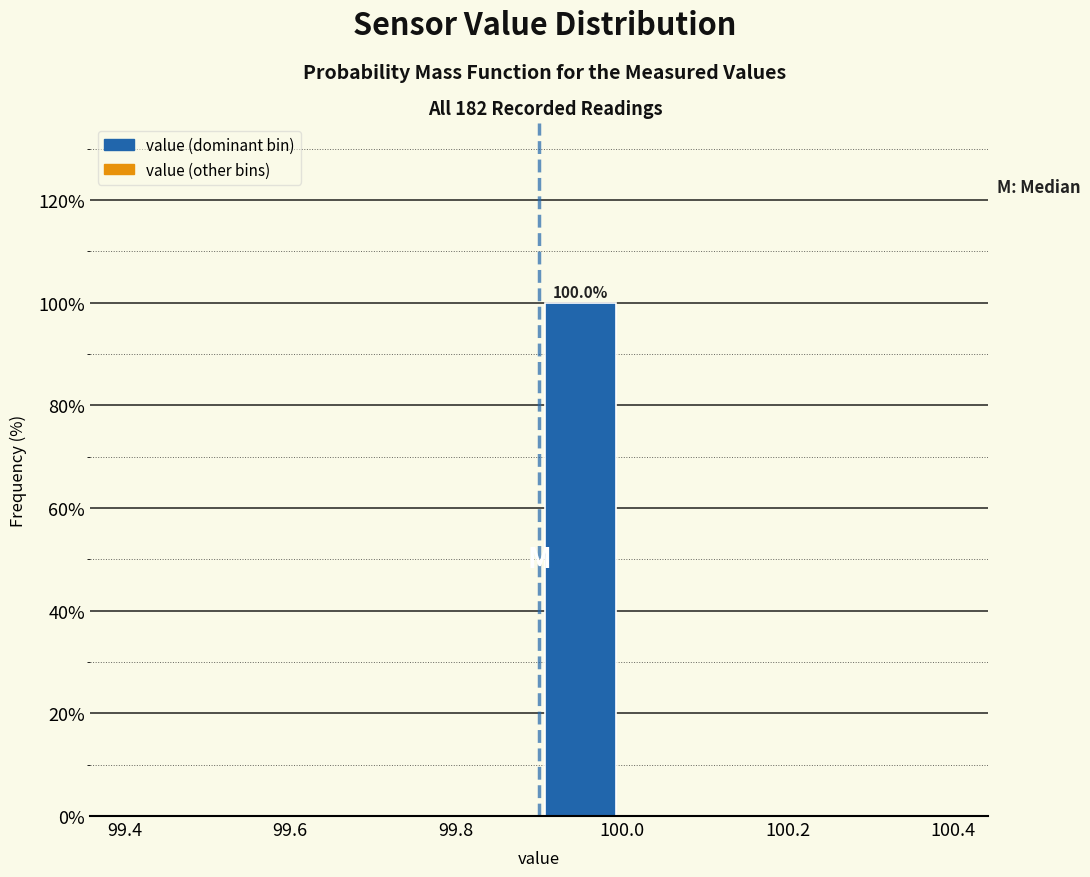

Over which range of the x-axis is the bar tallest?

99.9 to 100.0